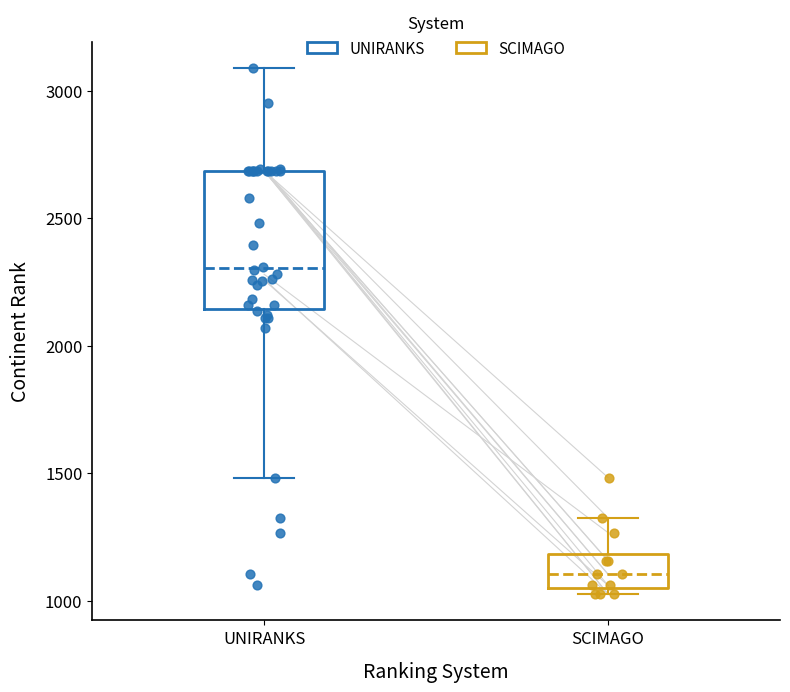

Reading left to right, read every box against the y-axis: the position of its median line, the range the box covers, and the ends of its whiskers. The values are not printed on the chart, so give them approximately, as read against the axis.

UNIRANKS: median 2300, box 2150 to 2700, whiskers 1500 to 3100
SCIMAGO: median 1100, box 1050 to 1200, whiskers 1050 (just below the box's lower edge) to 1350